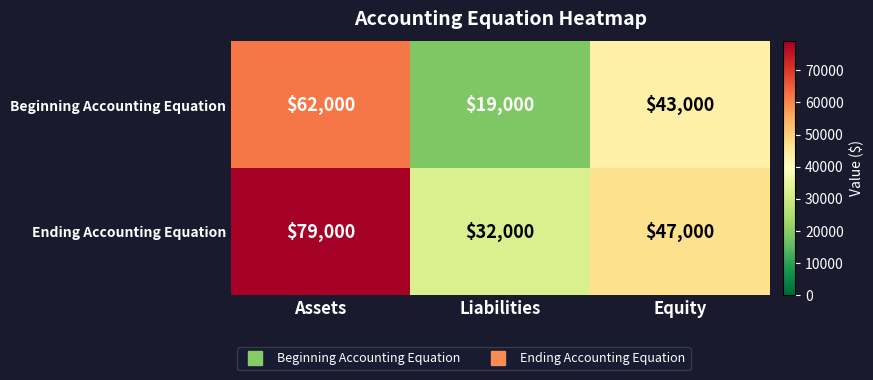

The Beginning Accounting Equation series shows 10980 at Equity. True or false?

False